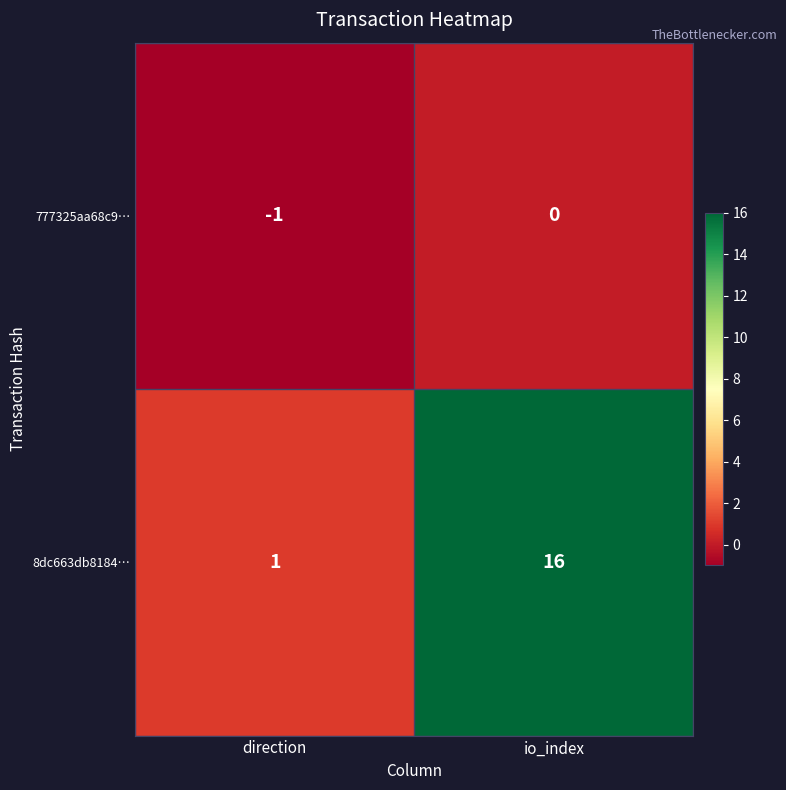

What is the total value across all series at io_index?

16